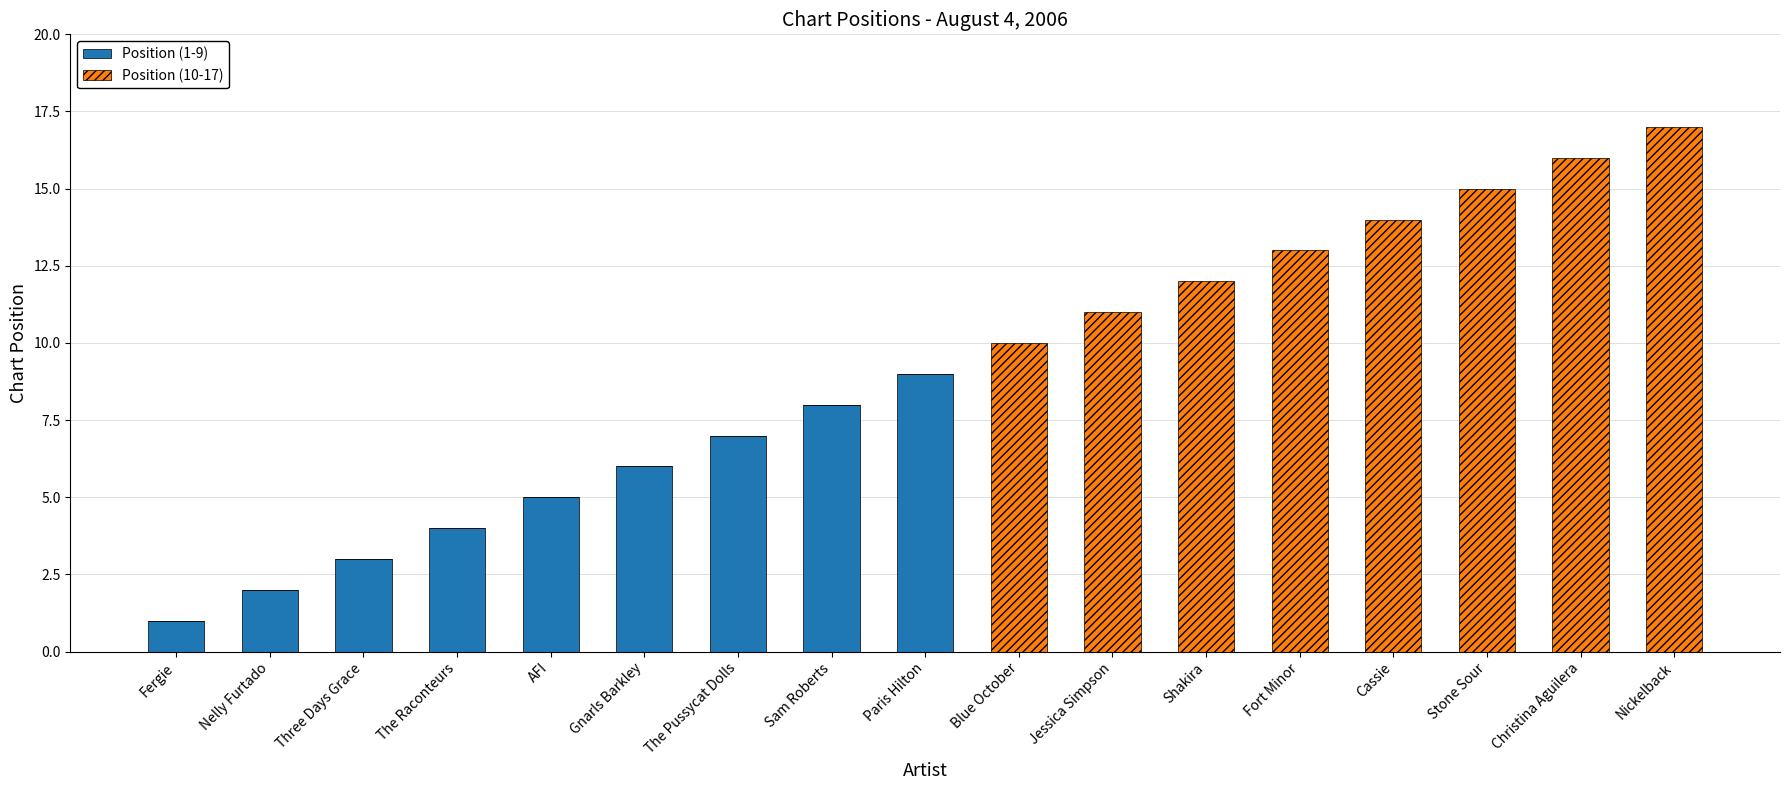

What are all the series names shown in the legend?

Position (1-9), Position (10-17)